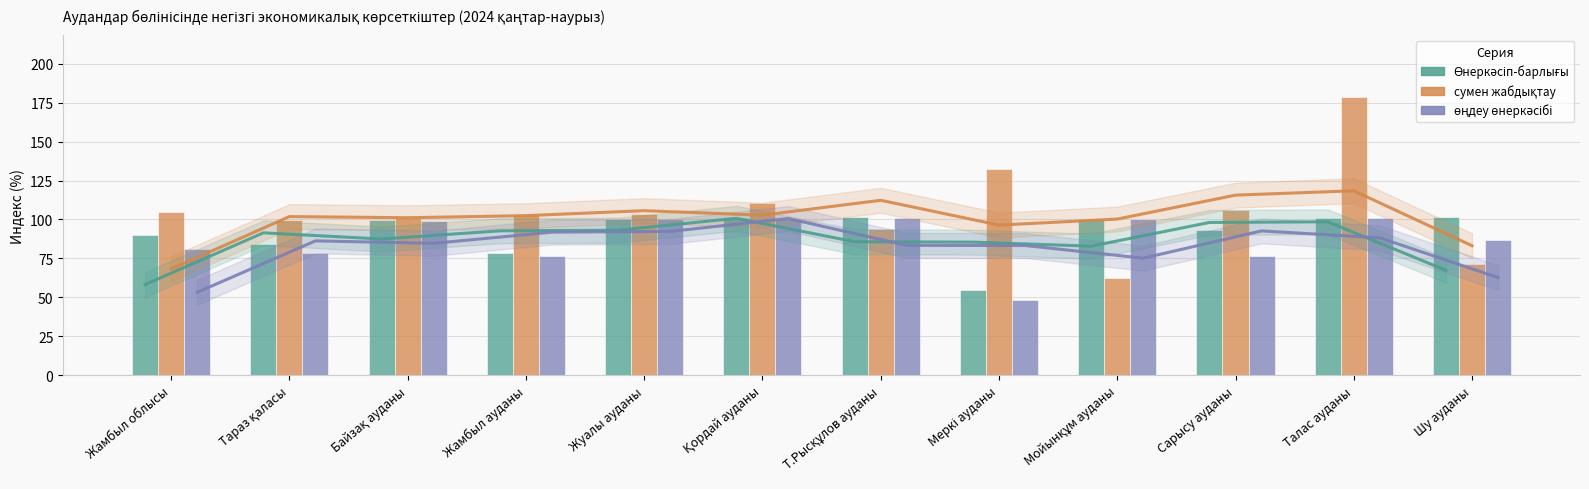

What value does the өңдеу өнеркәсібі series have at Талас ауданы?

101.0